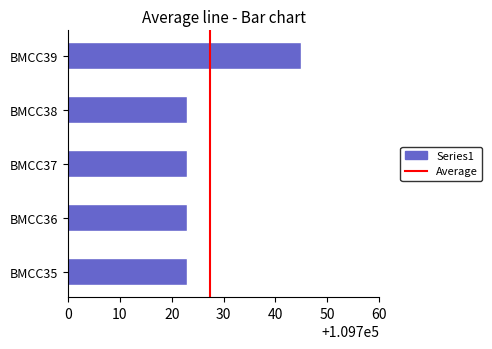

What is the ratio of the value at BMCC36 to the value at BMCC39?

1.0